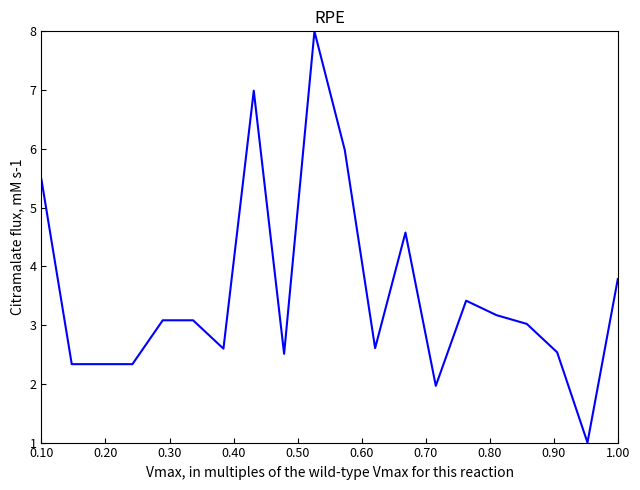

What is the minimum value shown in the chart?

1.0